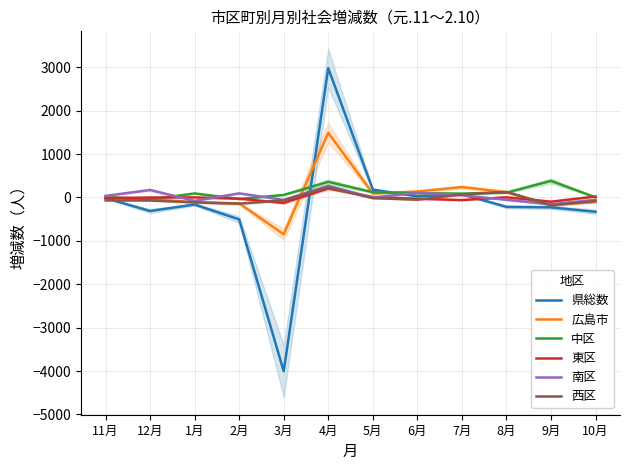

Reading left to right, extract all data points from this chart.

県総数: 11月=-17	12月=-313	1月=-164	2月=-506	3月=-4005	4月=2979	5月=180	6月=26	7月=74	8月=-217	9月=-229	10月=-331
広島市: 11月=-1	12月=-34	1月=-112	2月=-137	3月=-849	4月=1489	5月=91	6月=137	7月=240	8月=120	9月=-166	10月=-108
中区: 11月=10	12月=-49	1月=92	2月=-37	3月=57	4月=359	5月=120	6月=97	7月=88	8月=111	9月=381	10月=2
東区: 11月=-17	12月=-2	1月=1	2月=-29	3月=-127	4月=209	5月=8	6月=-30	7月=-61	8月=3	9月=-98	10月=21
南区: 11月=36	12月=172	1月=-80	2月=94	3月=-57	4月=266	5月=-3	6月=109	7月=50	8月=-55	9月=-158	10月=-55
西区: 11月=-68	12月=-71	1月=-113	2月=-143	3月=-68	4月=233	5月=-17	6月=-52	7月=68	8月=128	9月=-180	10月=-85